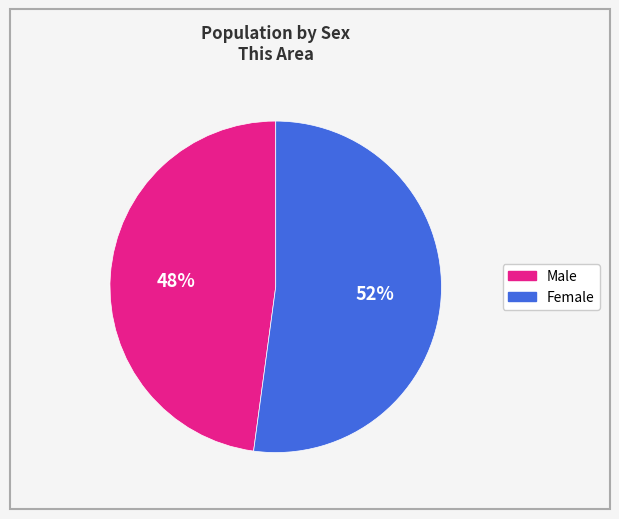

Rank the categories by value from highest to lowest.

Female, Male